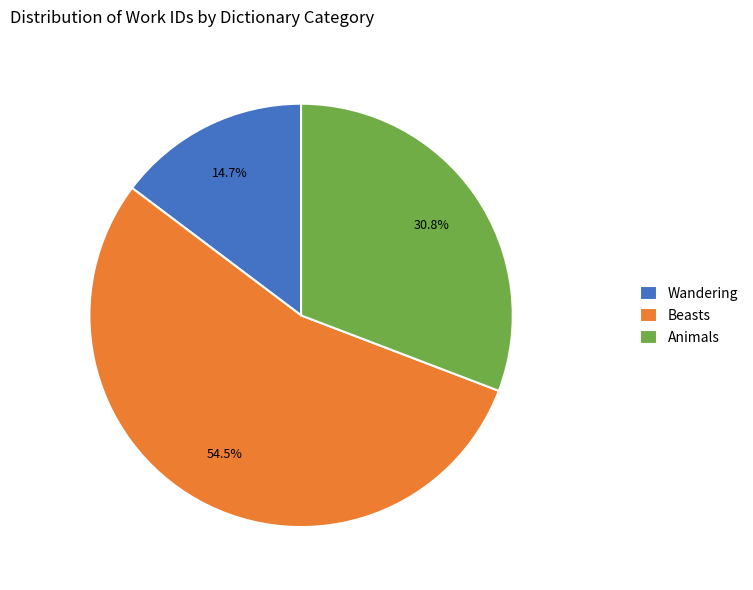

To the nearest percent, what is the combined percentage of Beasts and Wandering?

69%